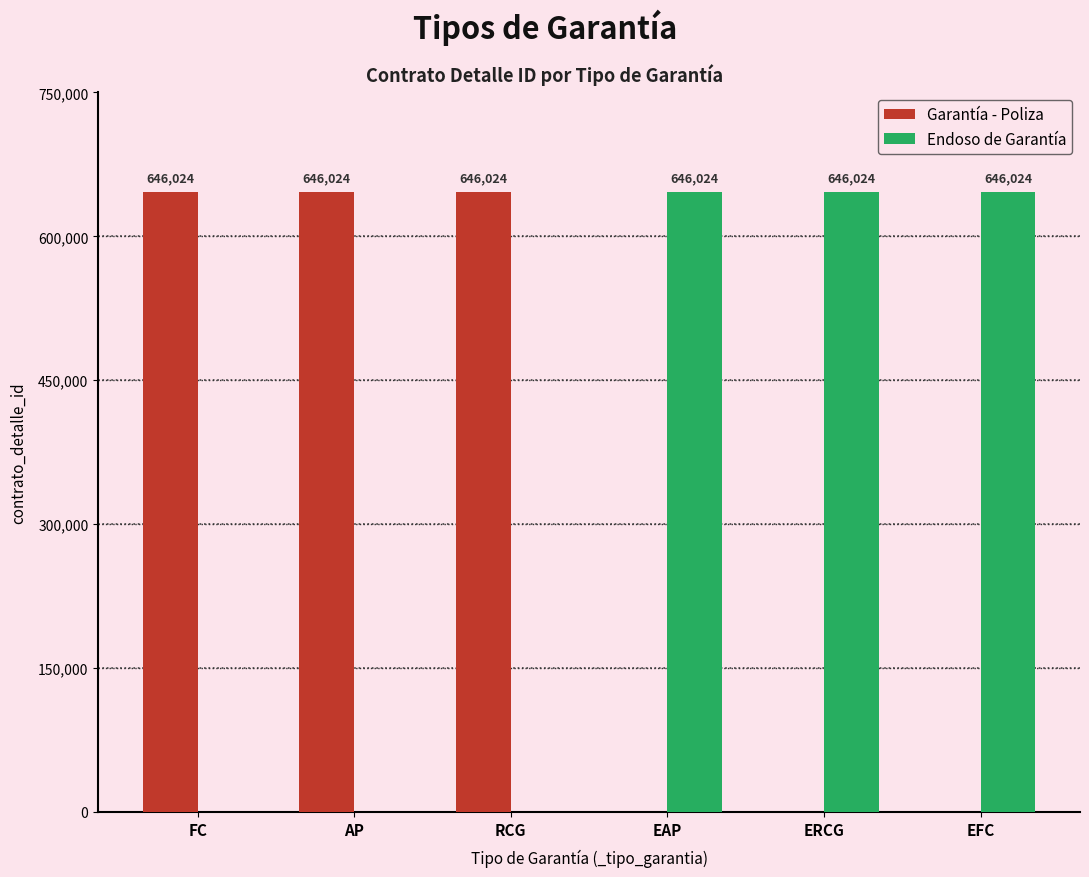

What is the greatest value displayed?

646024